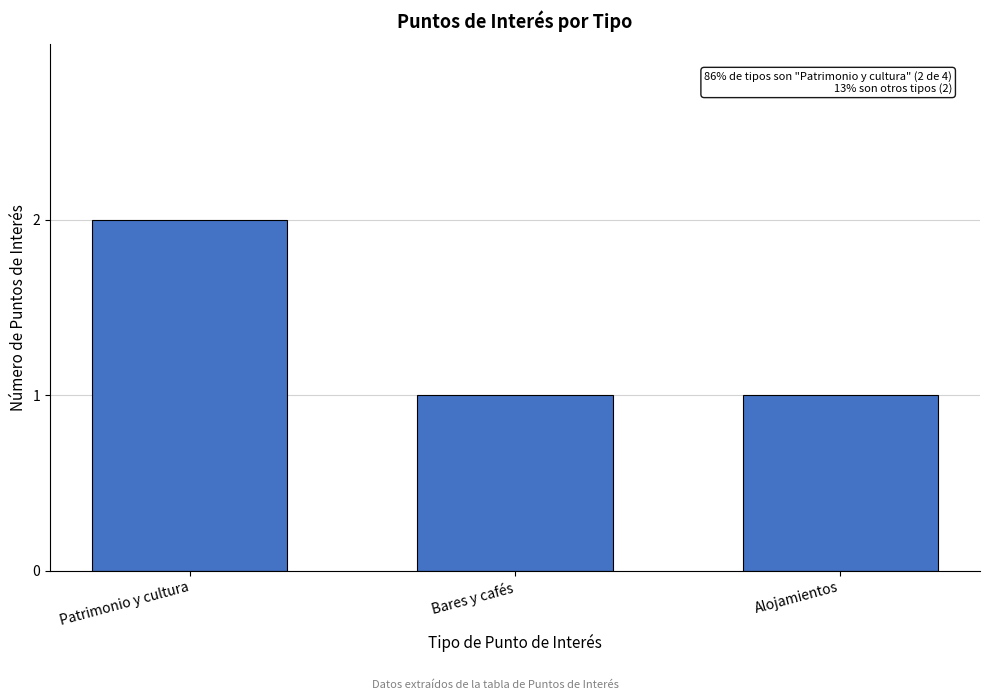

Reading left to right, transcribe all the data shown in this chart.

2	1	1